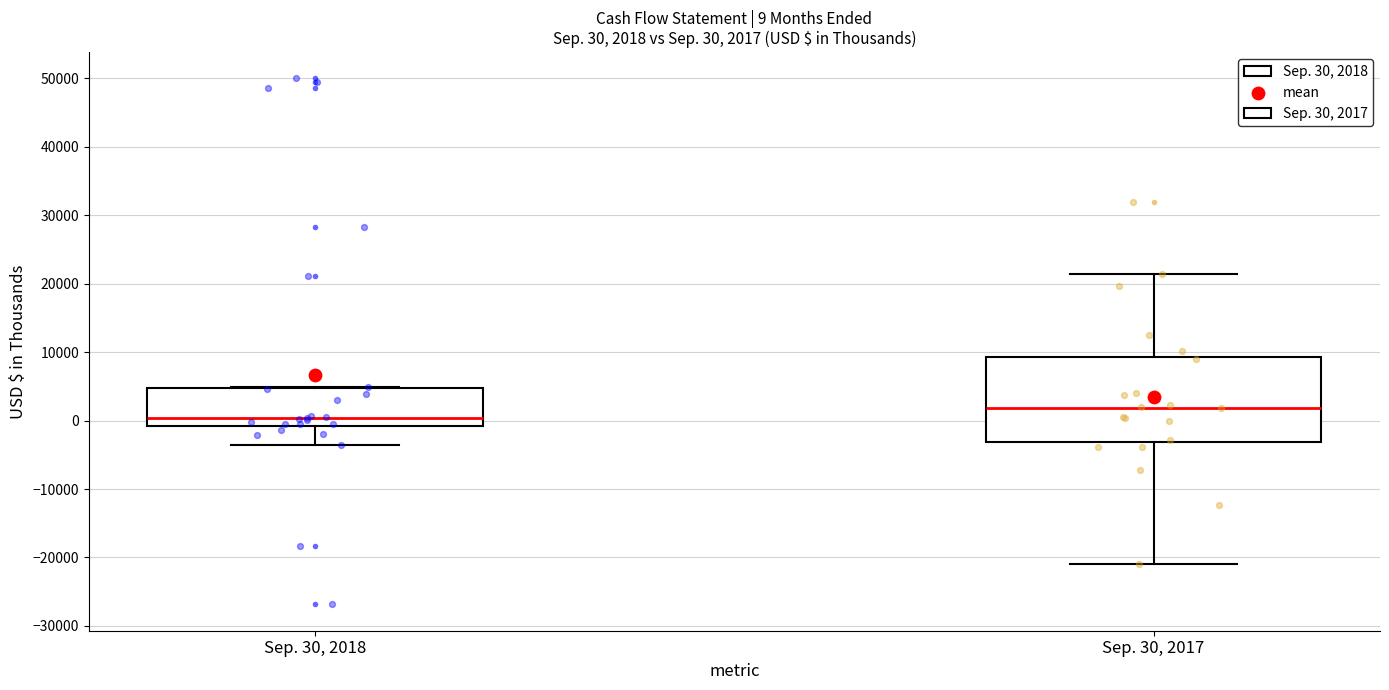

Comparing the boxes themselves (not the whiskers), which one is the tallest?

Sep. 30, 2017